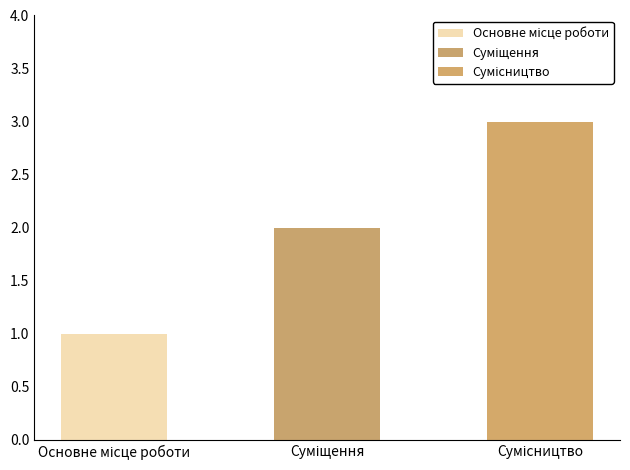

Reading left to right, transcribe all the data shown in this chart.

Основне місце роботи=1	Суміщення=2	Сумісництво=3